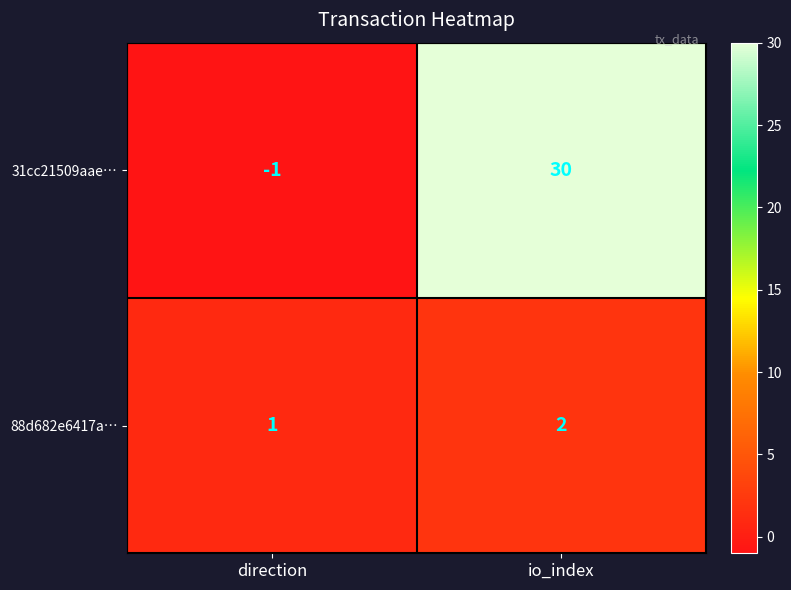

Reading left to right, transcribe all the data shown in this chart.

31cc21509aae…: -1	30
88d682e6417a…: 1	2